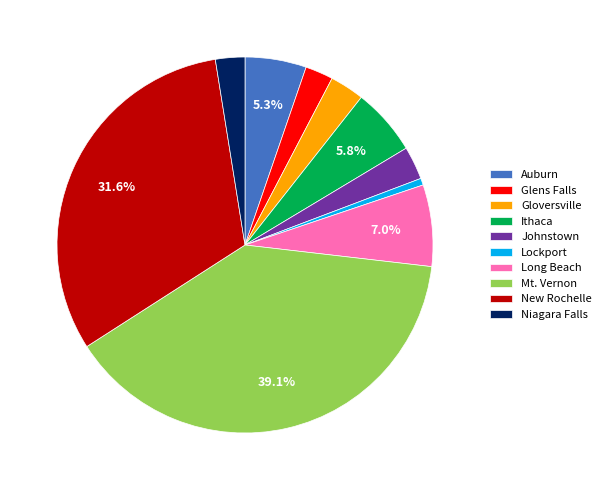

To the nearest percent, what is the combined percentage of Ithaca and Glens Falls?

8%